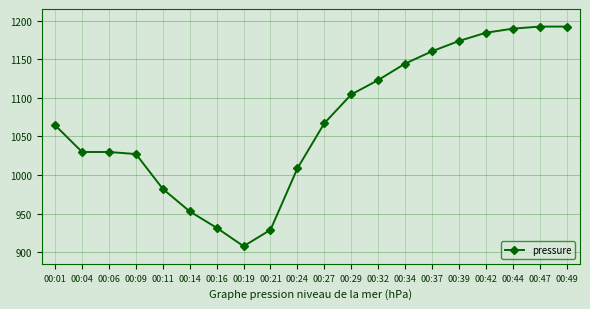

The value at 00:11 is 1494.4. True or false?

False